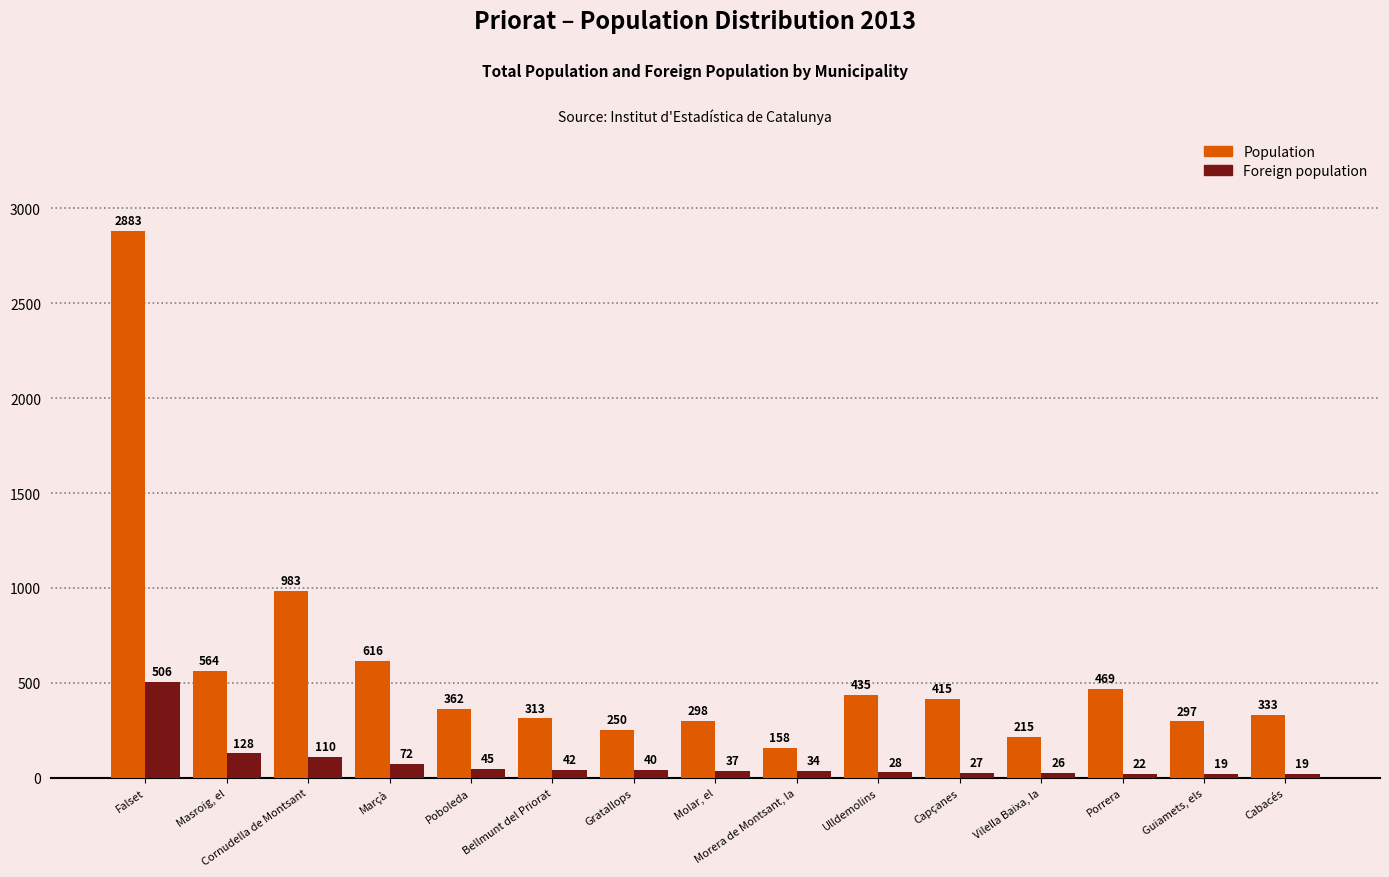

Which series changed the most between Masroig, el and Morera de Montsant, la?

Population